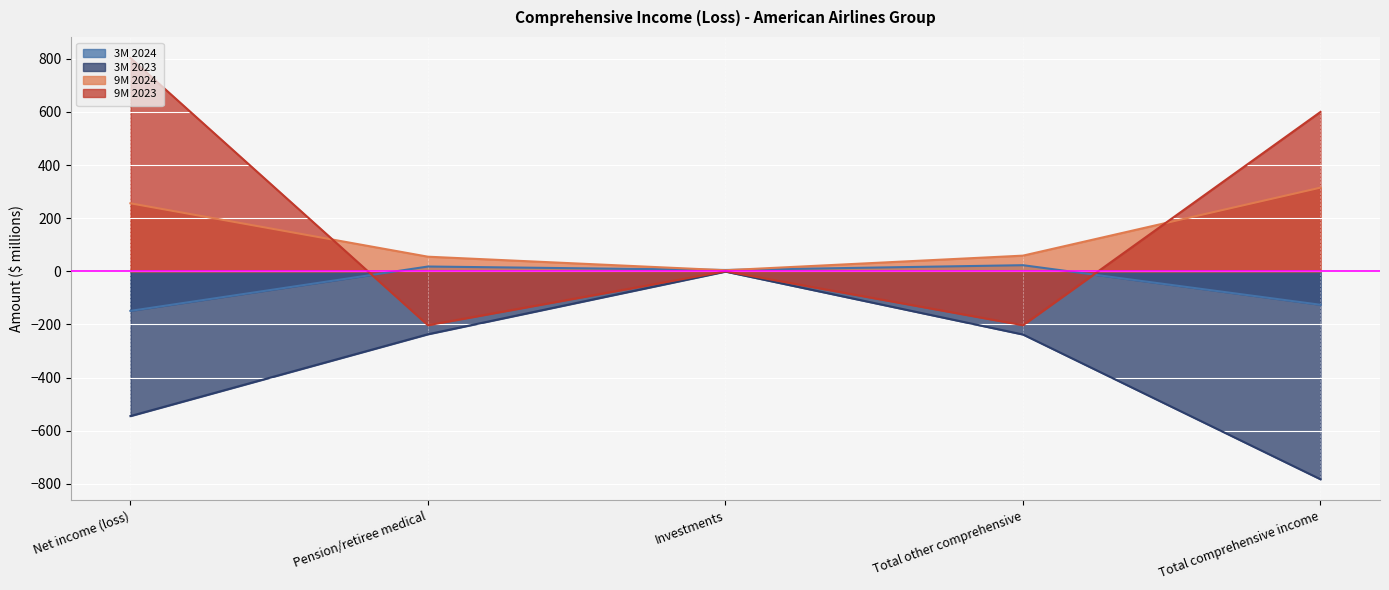

At how many categories does at least one series exceed 611?

1